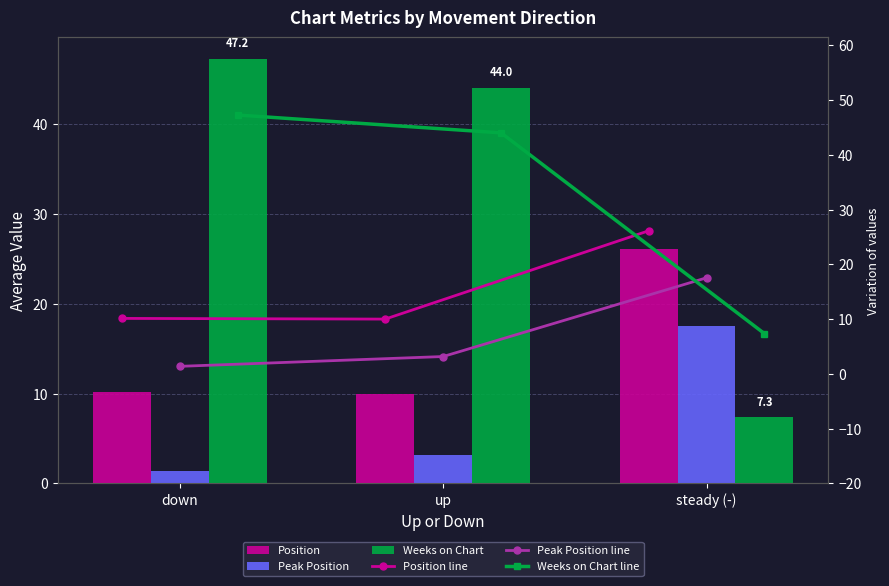

At which category is the sum across all series the highest?

down